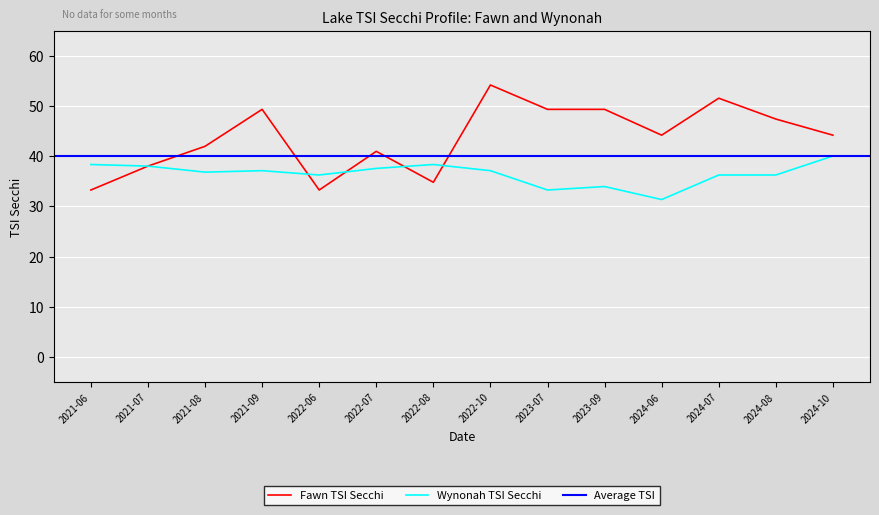

Reading left to right, what are all the values shown in this chart?

Fawn TSI Secchi: 33.2	38.0	42.0	49.3	33.2	41.0	34.8	54.2	49.3	49.3	44.2	51.5	47.4	44.2
Wynonah TSI Secchi: 38.3	38.0	36.8	37.1	36.2	37.5	38.3	37.1	33.2	33.9	31.4	36.2	36.2	40.0